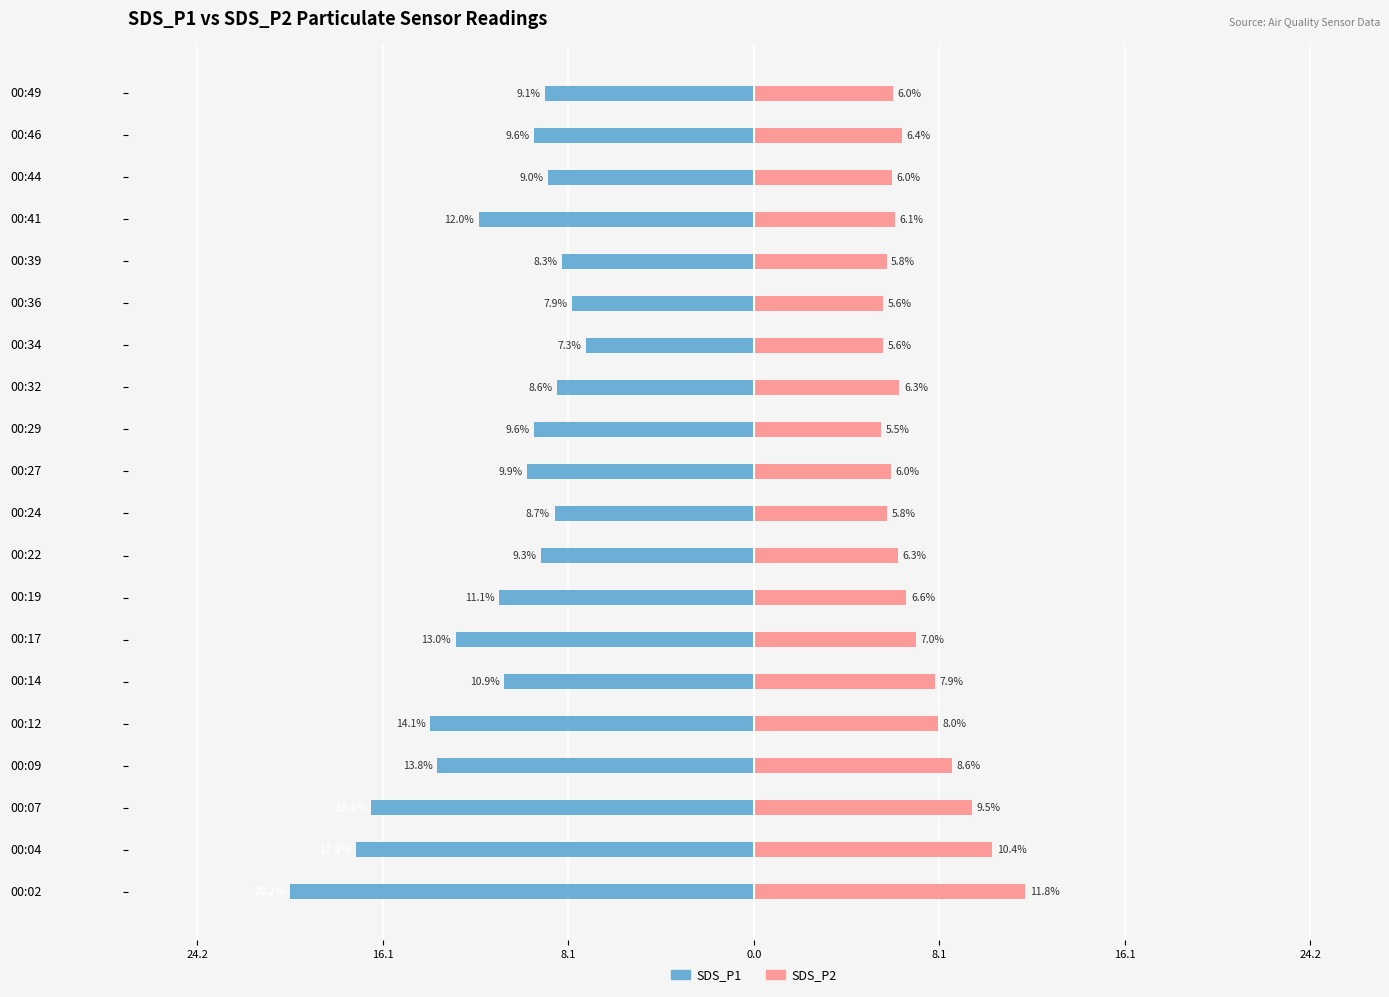

How many values in the SDS_P1 series are below -9?

14